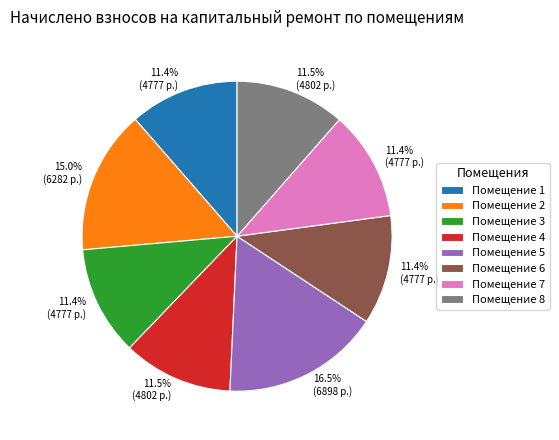

Does any single category account for the majority?

No